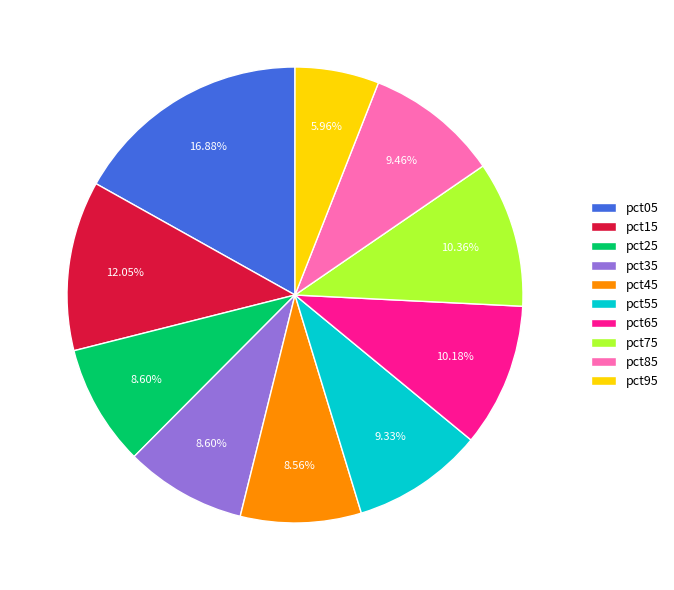

Which category has the smallest portion of the pie?

pct95